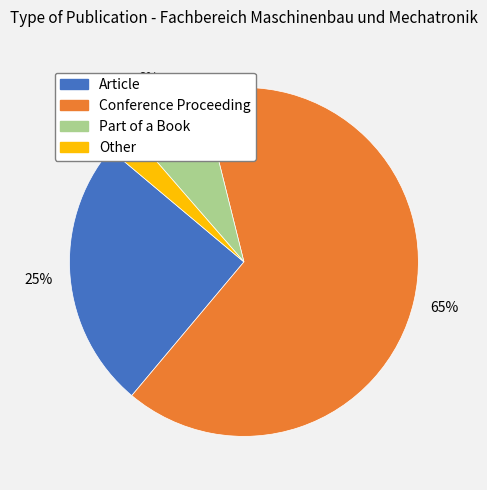

Is it true that Conference Proceeding is 65% of the pie?

True